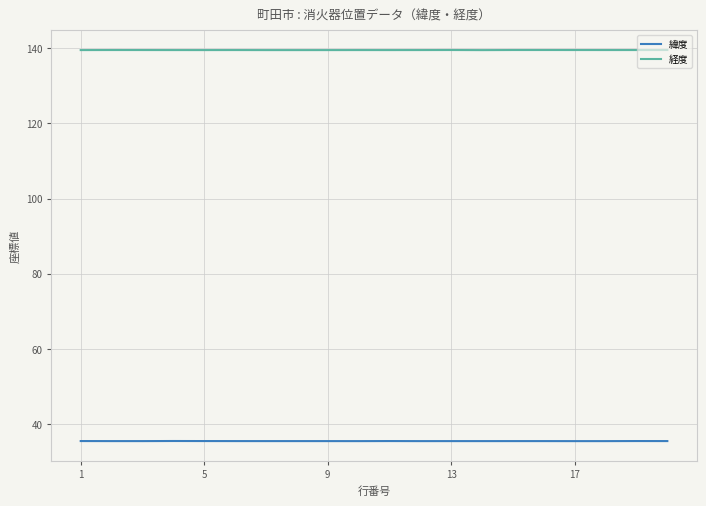

Which series has the largest total across all categories?

経度